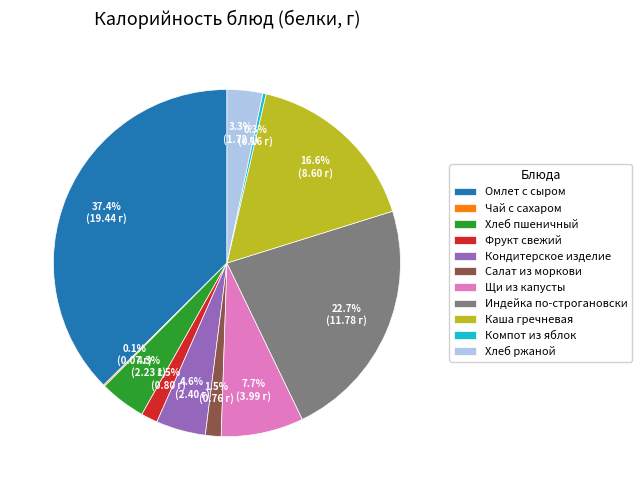

What is the largest slice in the pie chart?

Омлет с сыром